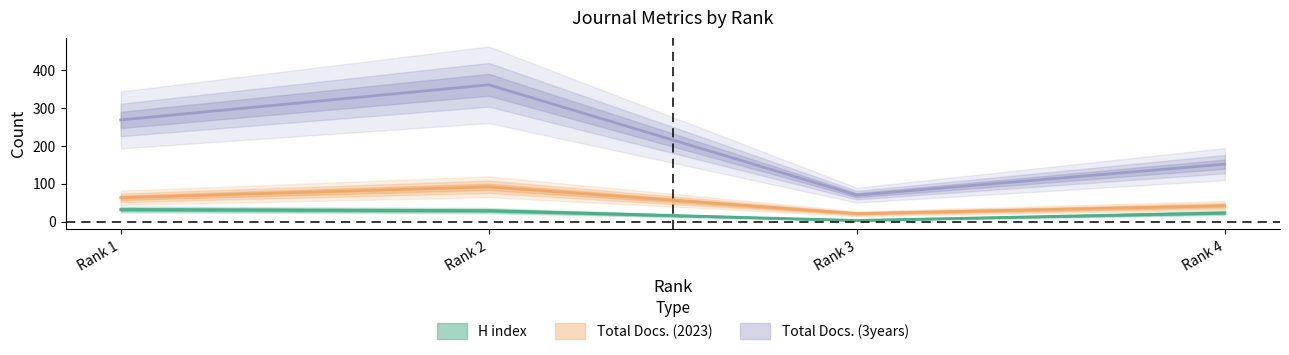

At which category does Total Docs. (2023) reach its first local valley?

Rank 3